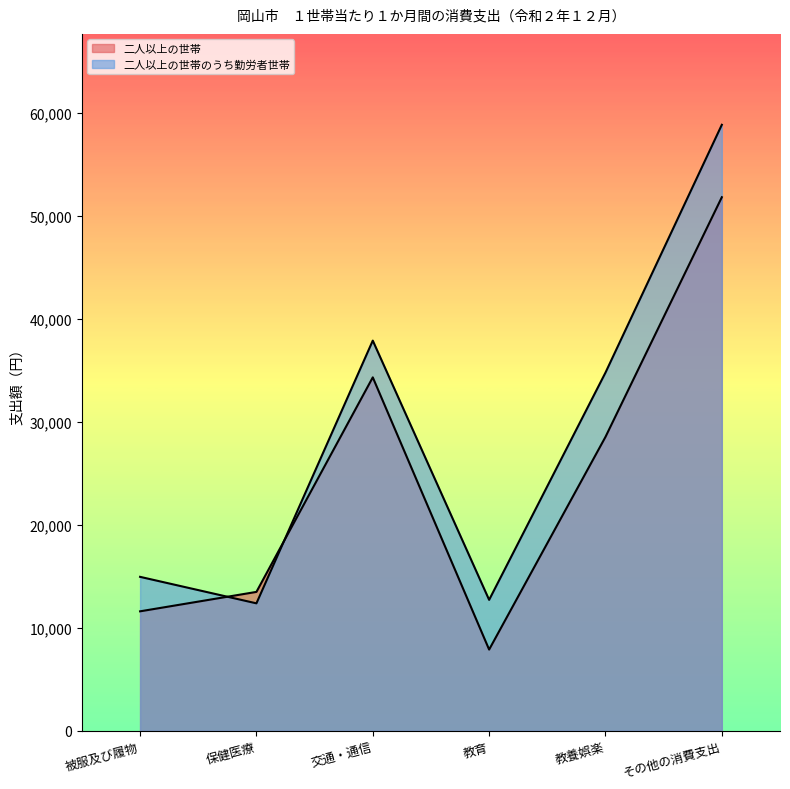

What value does the 二人以上の世帯 series have at 交通・通信, to the nearest 10?

34320